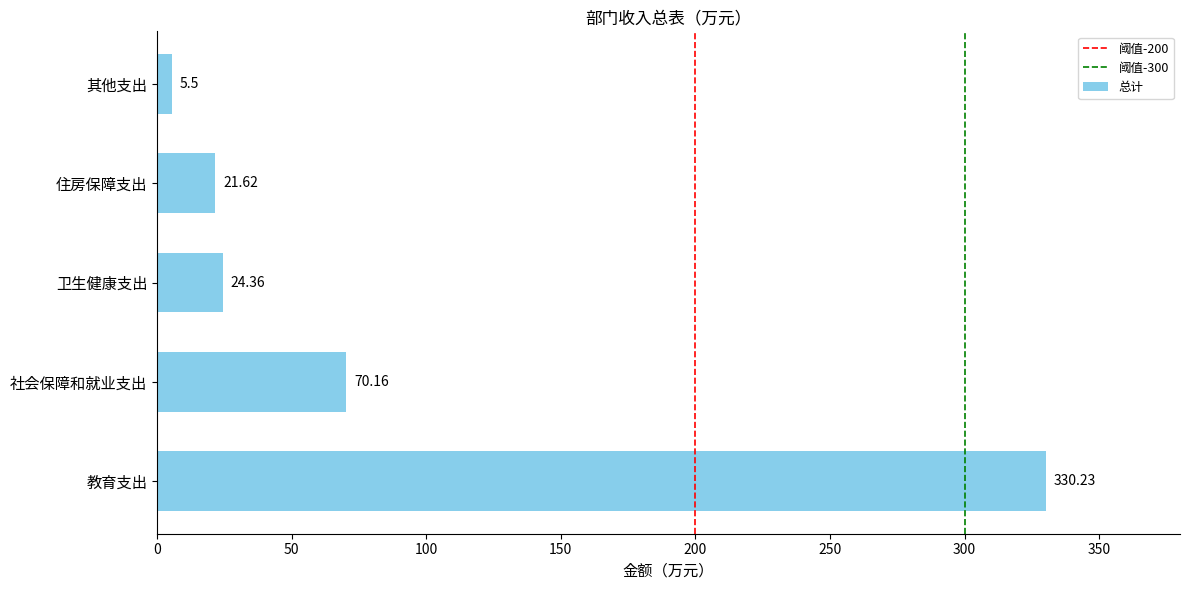

Does the chart contain any negative values?

No